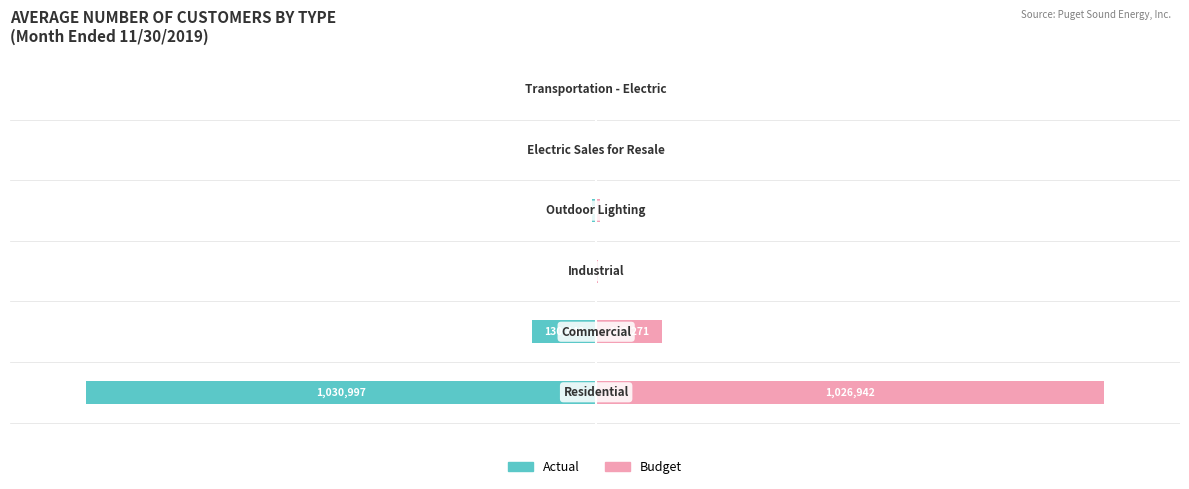

What is the sum of the Actual values at 4 and 0?

-1031005